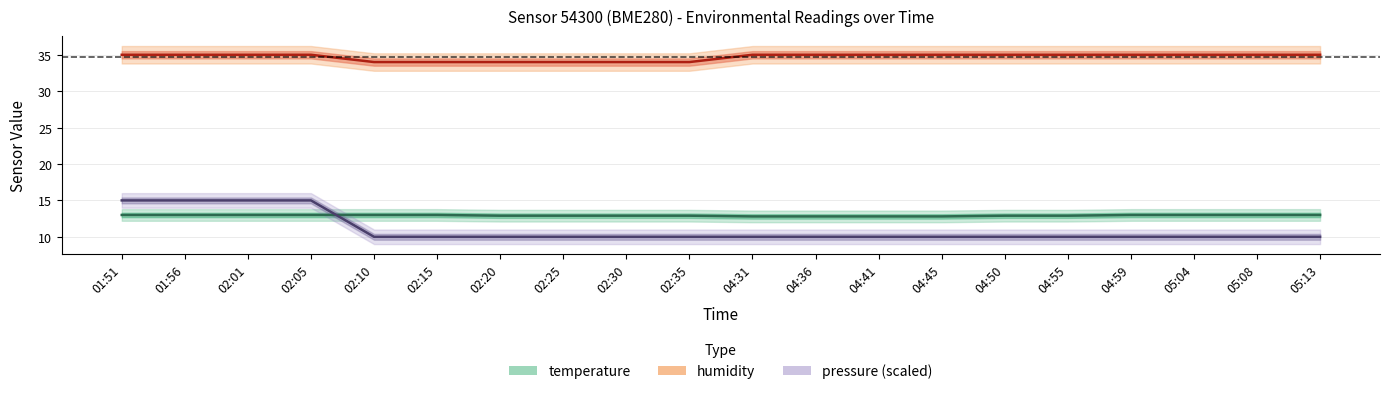

Which series has the largest range (max minus min)?

pressure